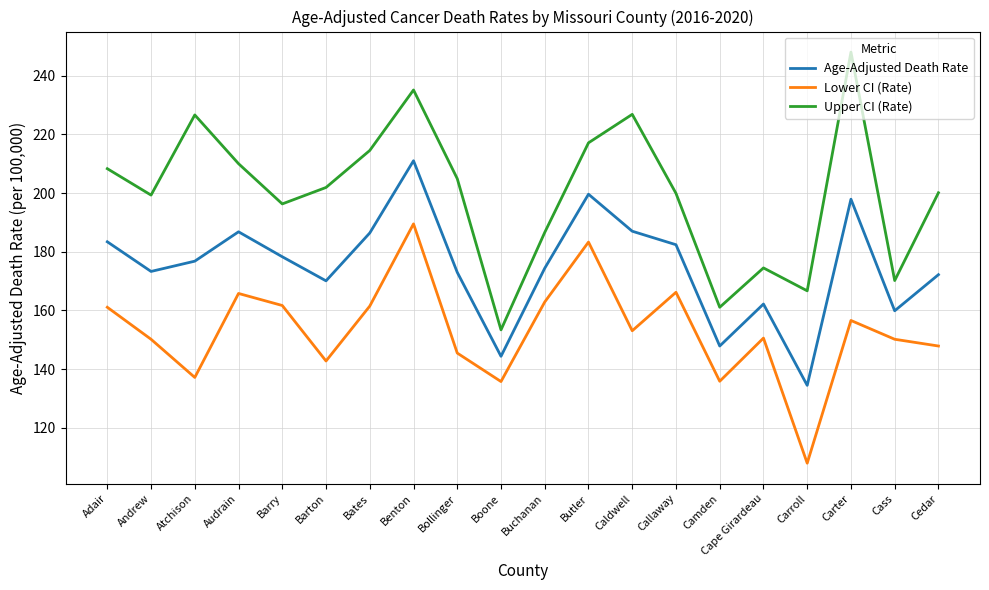

What is the average value of the Upper CI (Rate) series?

200.1